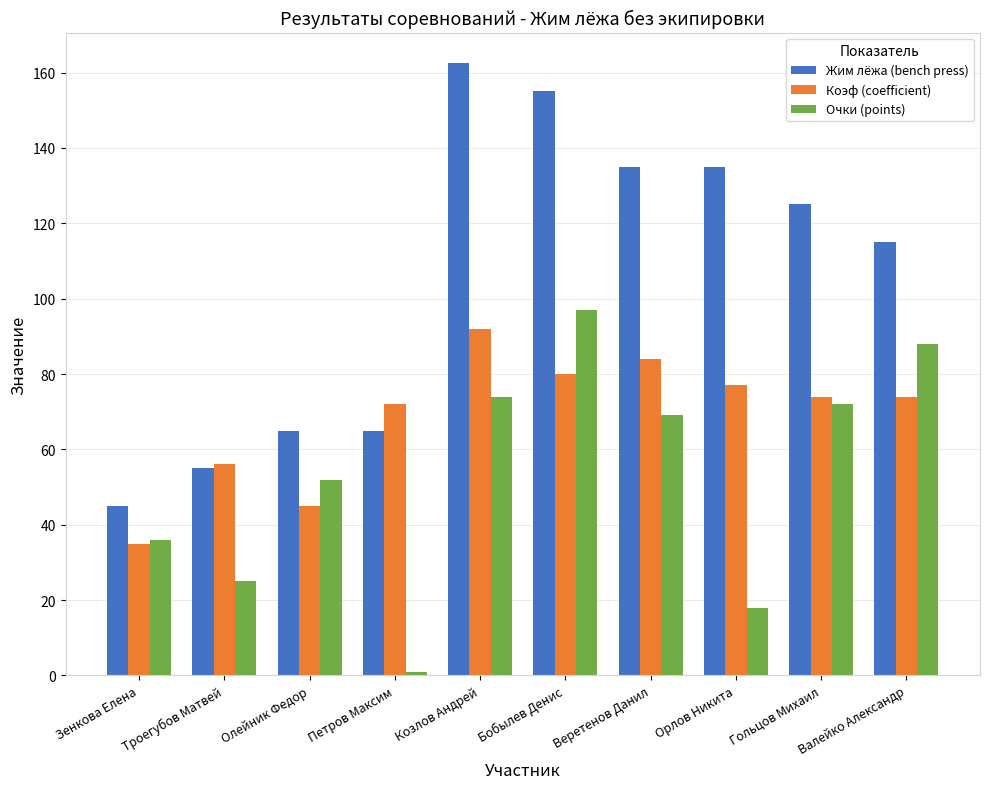

The value of Жим лёжа (bench press) at Зенкова Елена is 45.0. True or false?

True